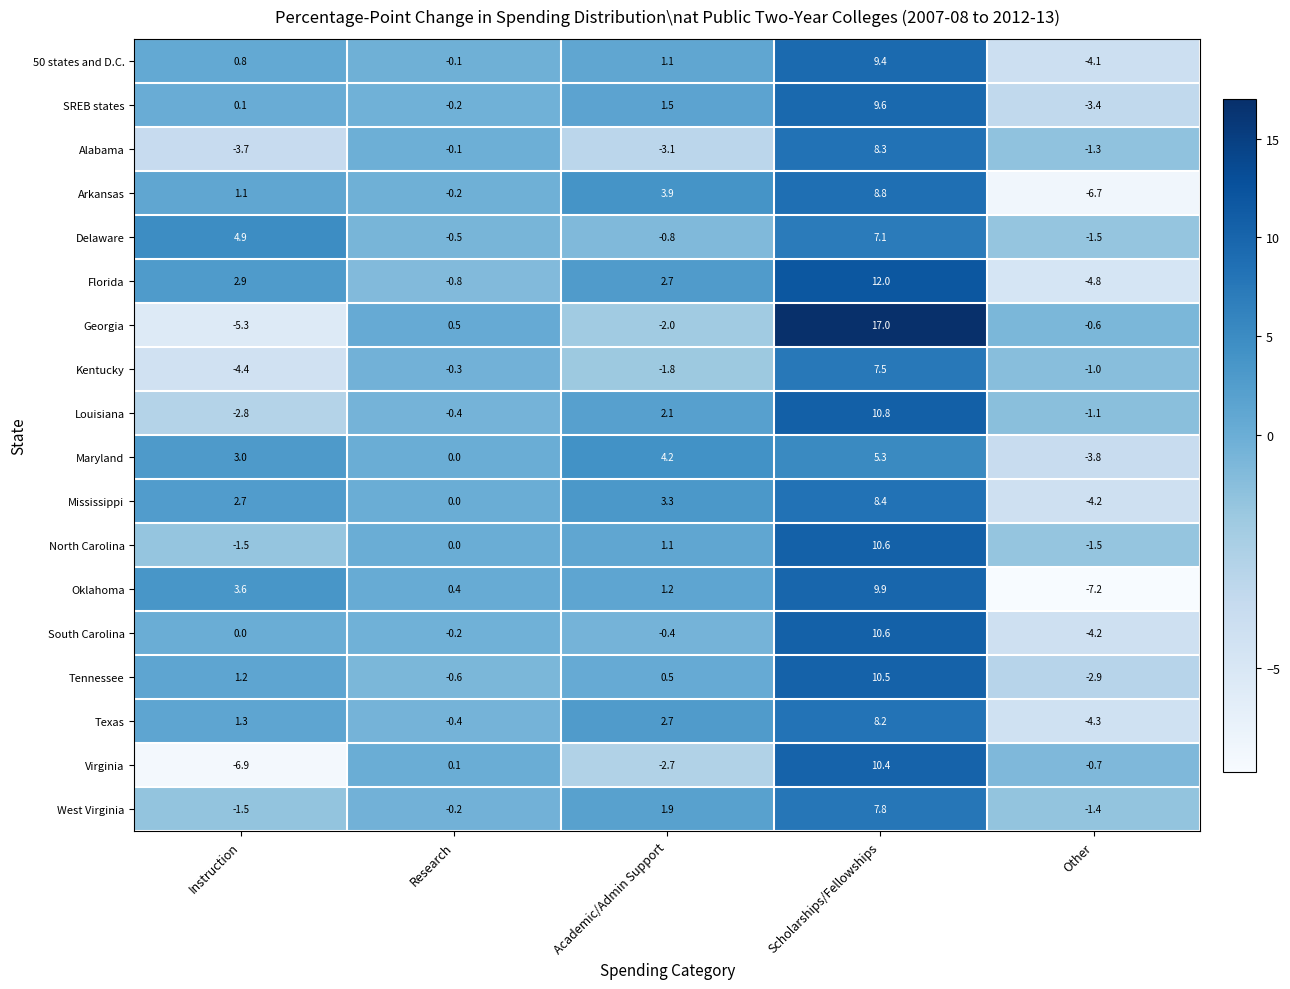

Is the value of Alabama at Scholarships/Fellowships greater than the value of Arkansas at Research?

Yes